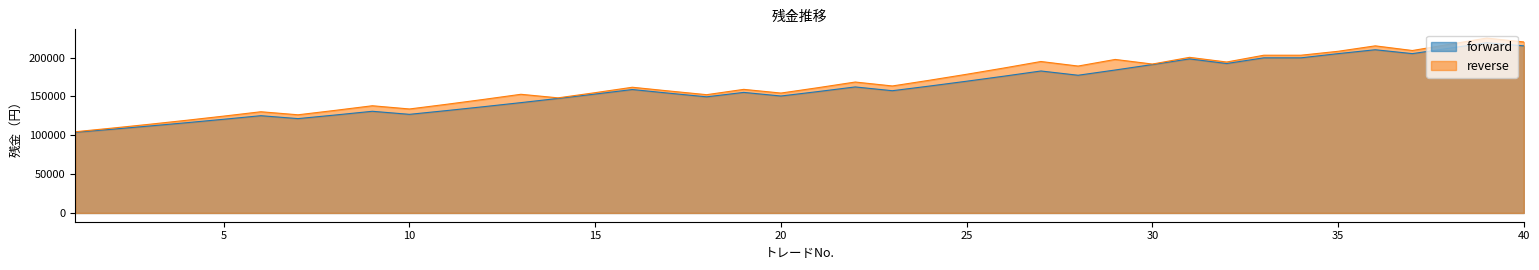

How many distinct data groups are displayed?

2